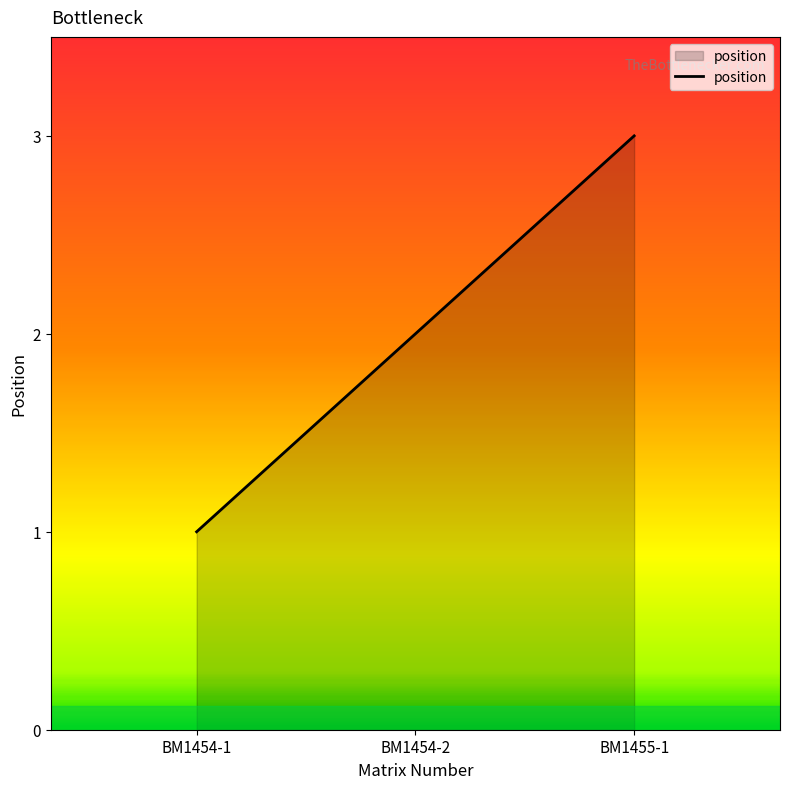

Count the number of categories in the chart.

3